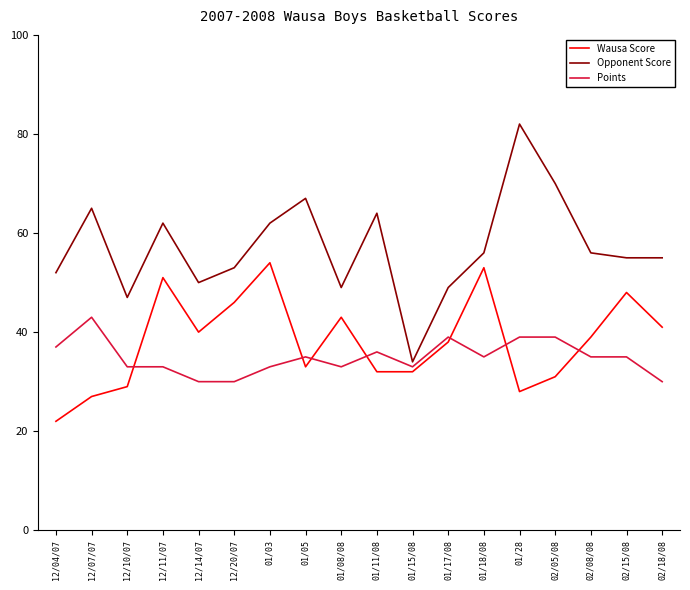

At 02/18/08, list the series in order from largest to smallest.

Opponent Score, Wausa Score, Points